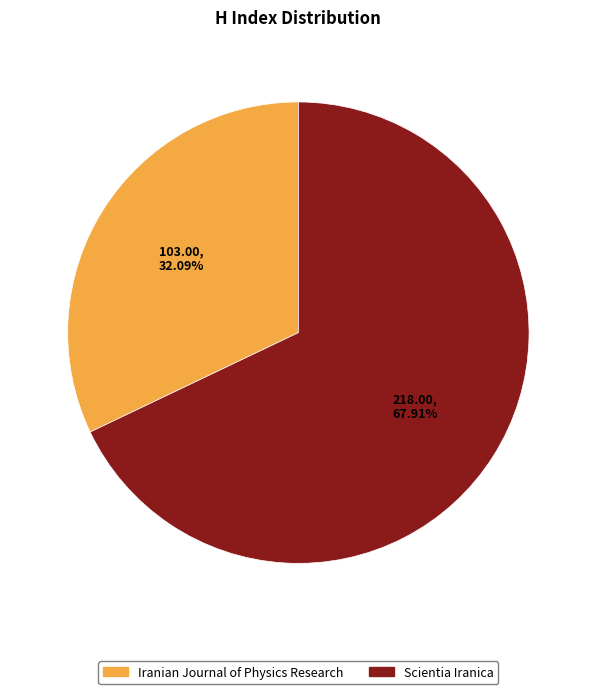

Between Iranian Journal of Physics Research and Scientia Iranica, which is larger?

Scientia Iranica